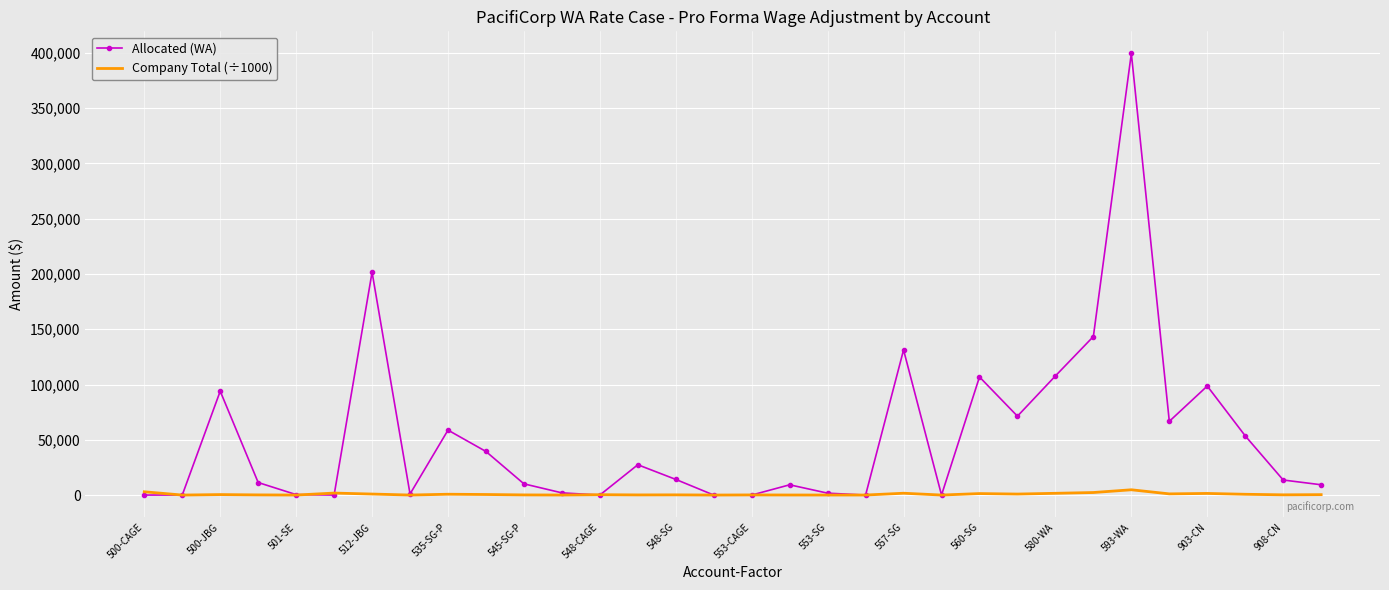

Which series has the largest total across all categories?

Allocated (WA)